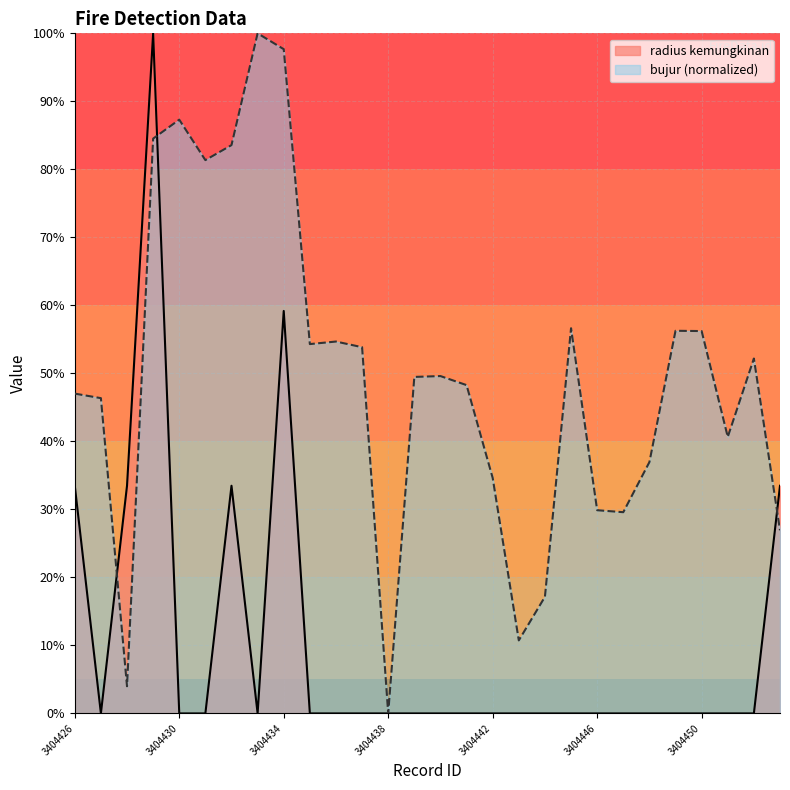

Is the value of radius kemungkinan at 3404431 greater than the value of bujur at 3404438?

No